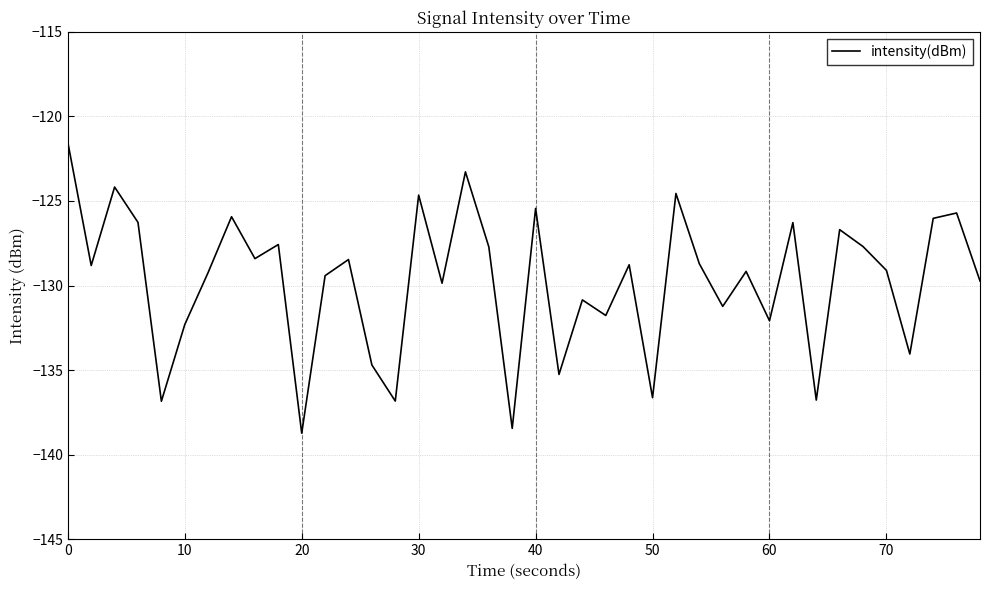

What is the smallest value displayed?

-138.7